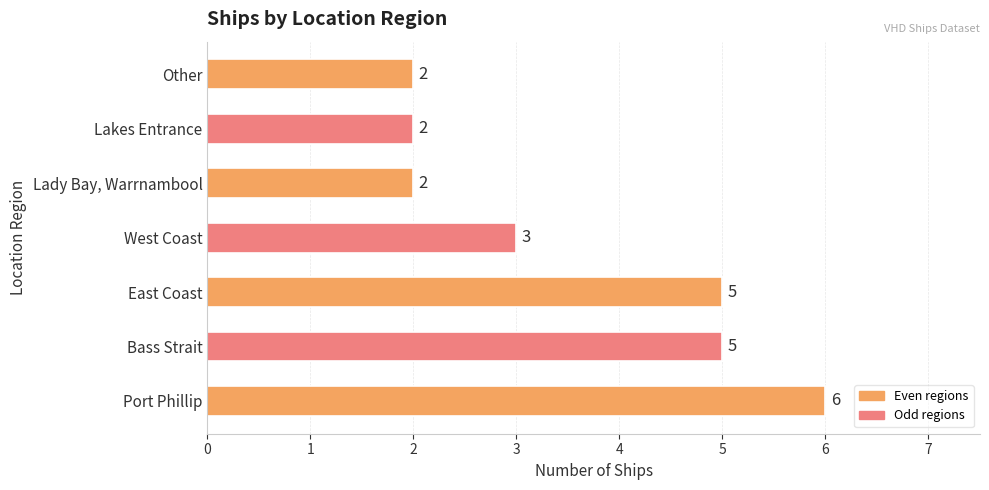

What is the ratio of the value at Other to the value at Port Phillip?

0.3